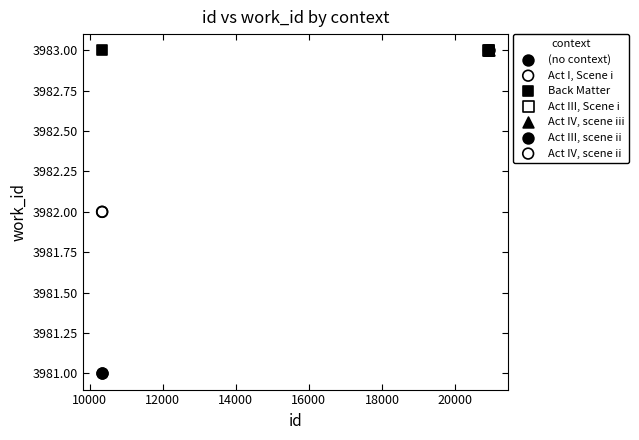

Which series reaches the minimum Y coordinate?

(no context)